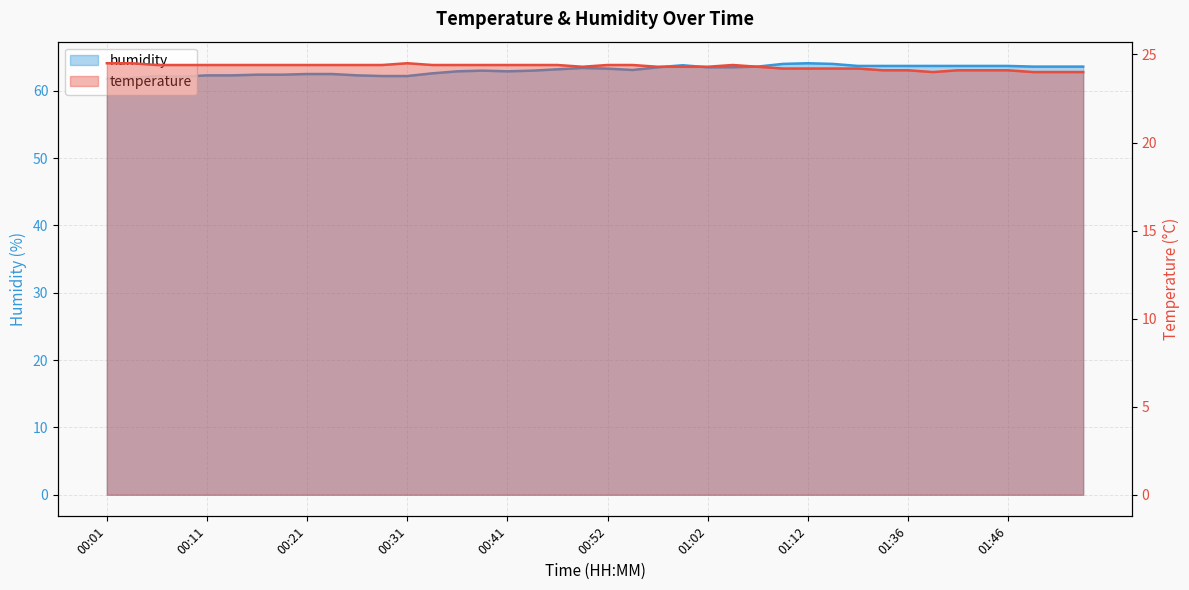

Count the temperature values in the range 24 to 25.

40